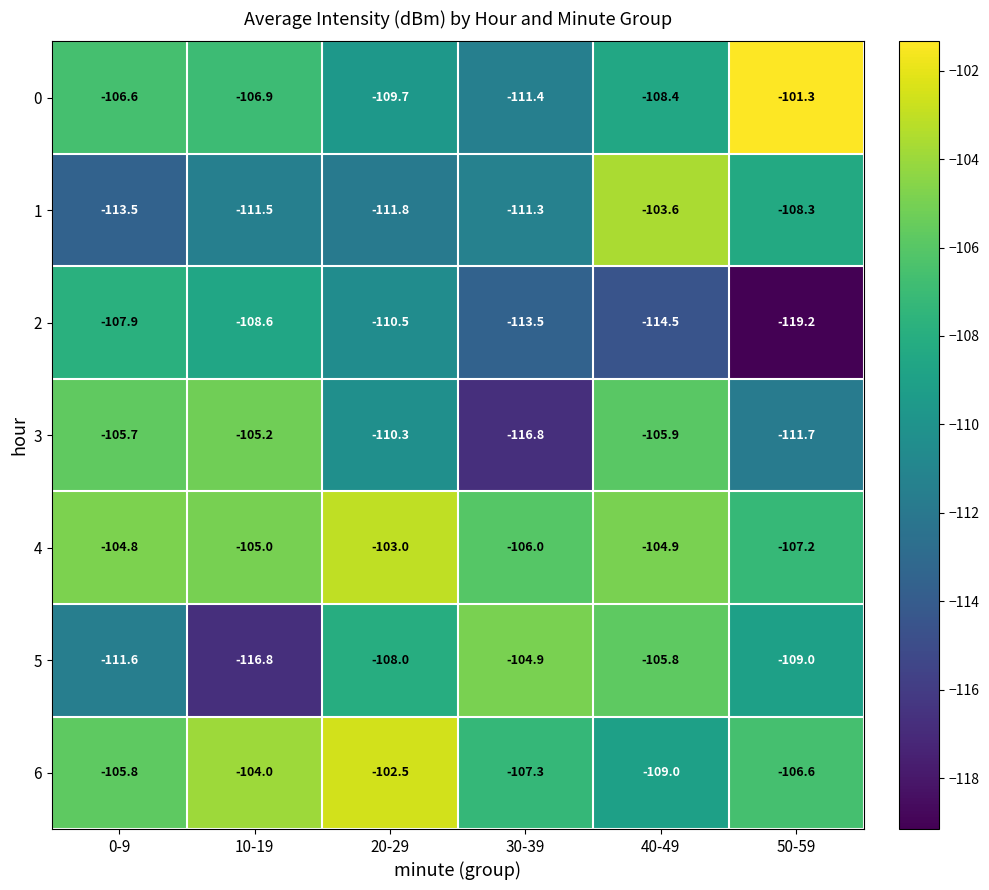

How many 4 values are between -106 and -104?

4